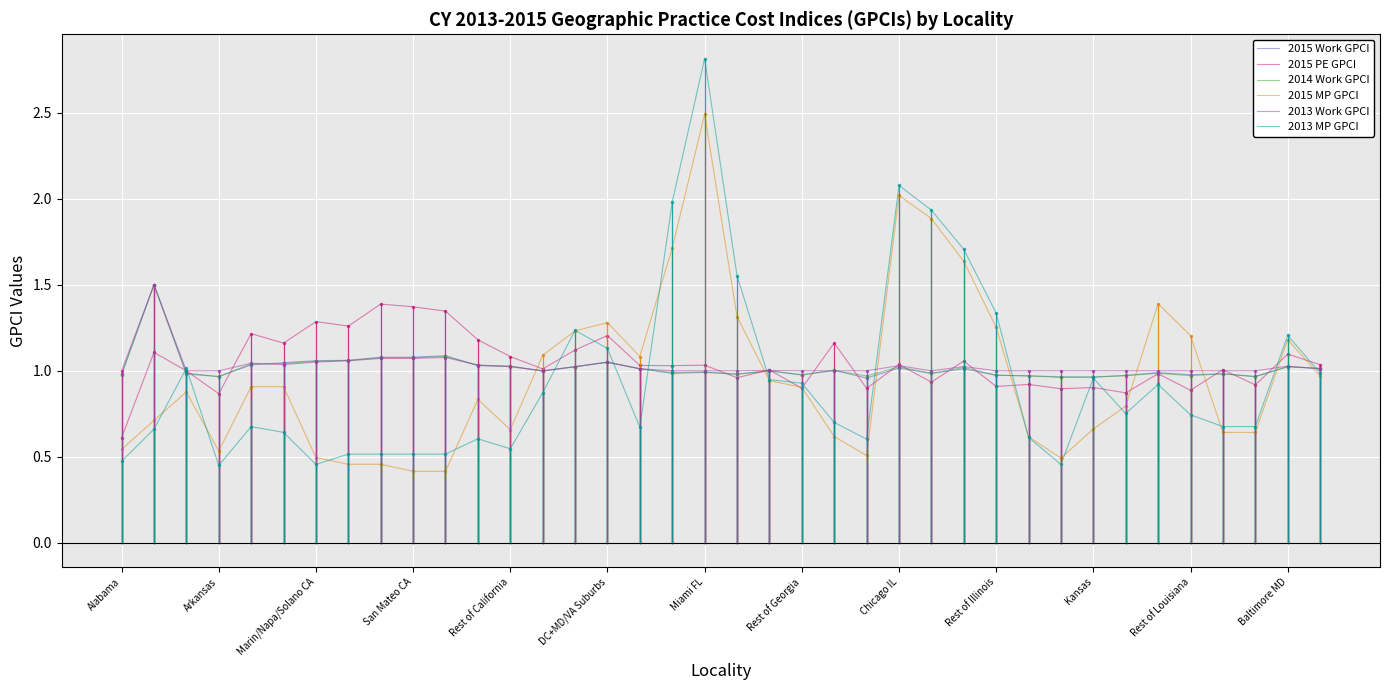

What is the maximum value shown in the chart?

2.8